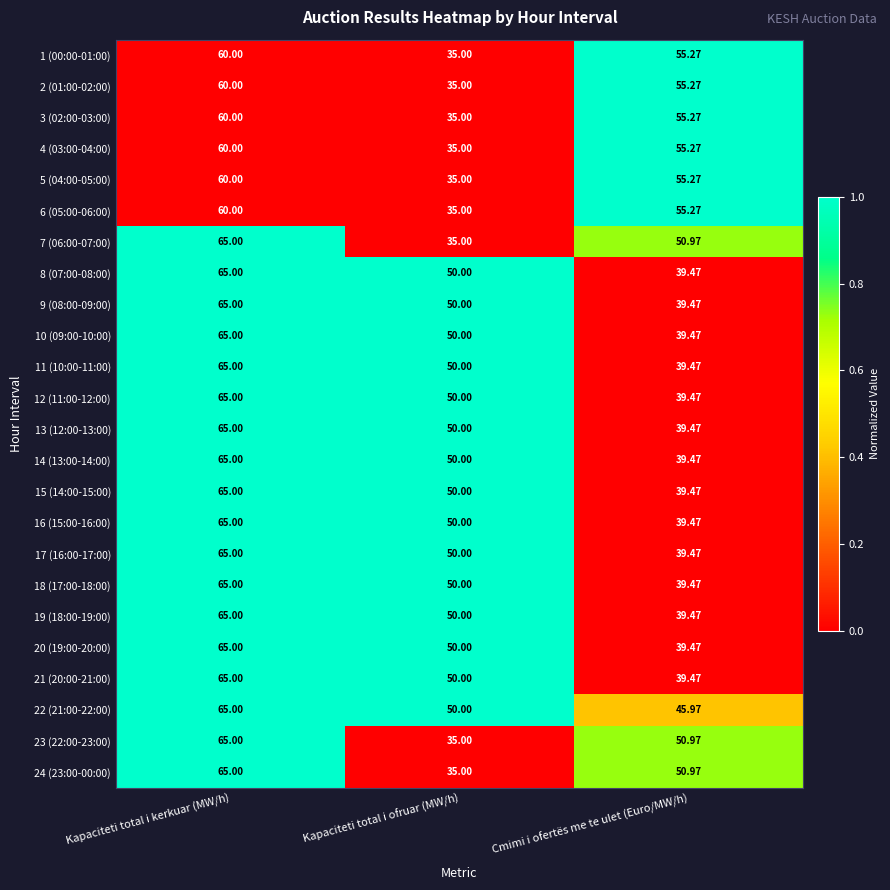

Rank the categories by 20 (19:00-20:00) value from highest to lowest.

Kapaciteti total i kerkuar (MW/h), Kapaciteti total i ofruar (MW/h), Cmimi i ofertës me te ulet (Euro/MW/h)